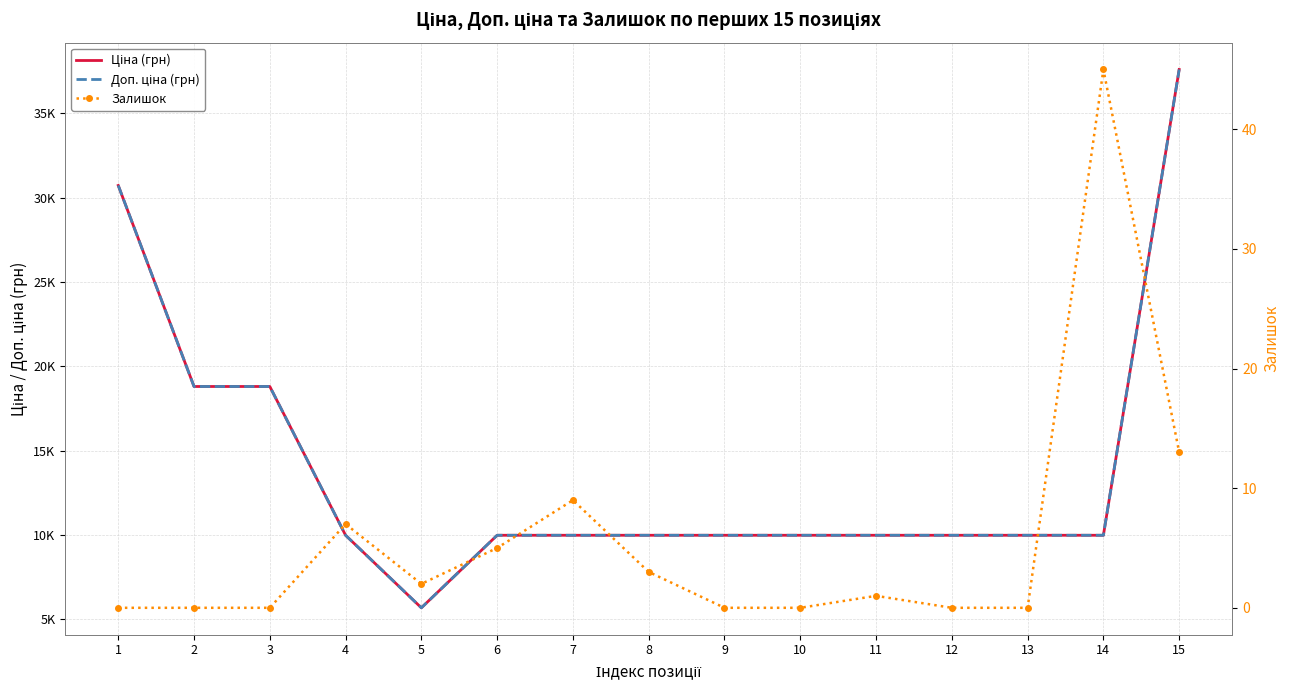

The value of Залишок at 13 is 23.6. True or false?

False